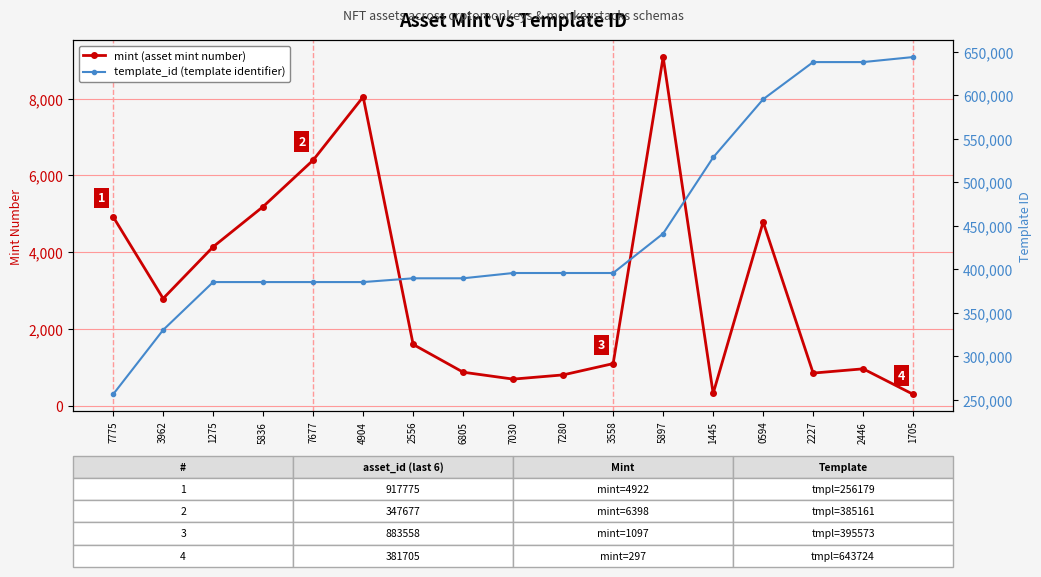

What is the difference between the template_id values at 1705 and 5897?

202838